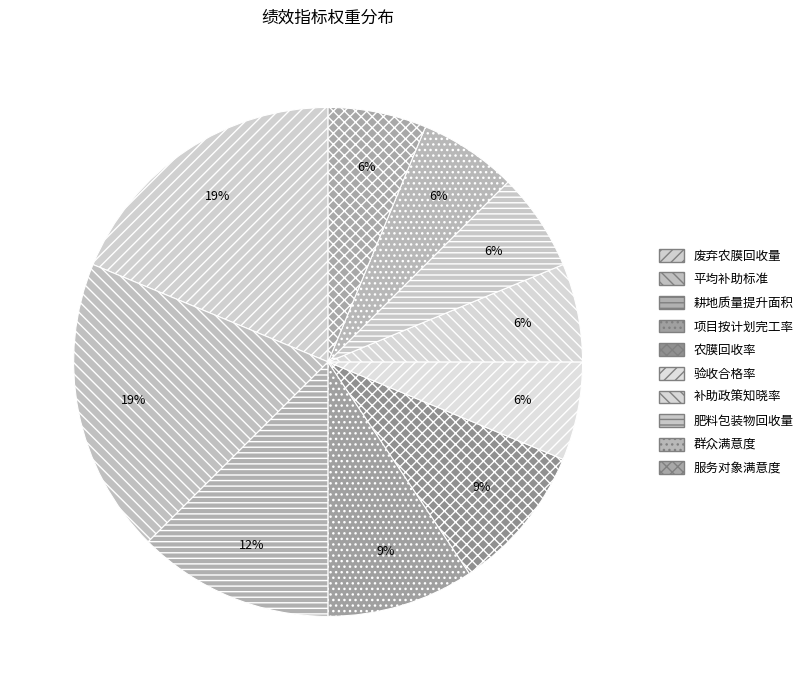

Is 平均补助标准 the majority of the pie?

No